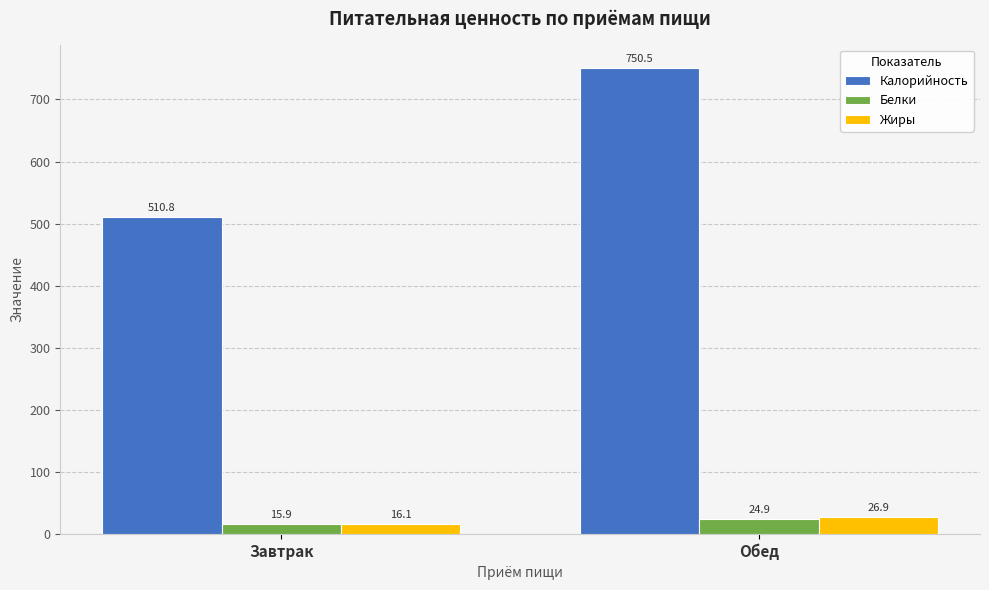

Is it true that Калорийность equals 750.5 at Обед?

True